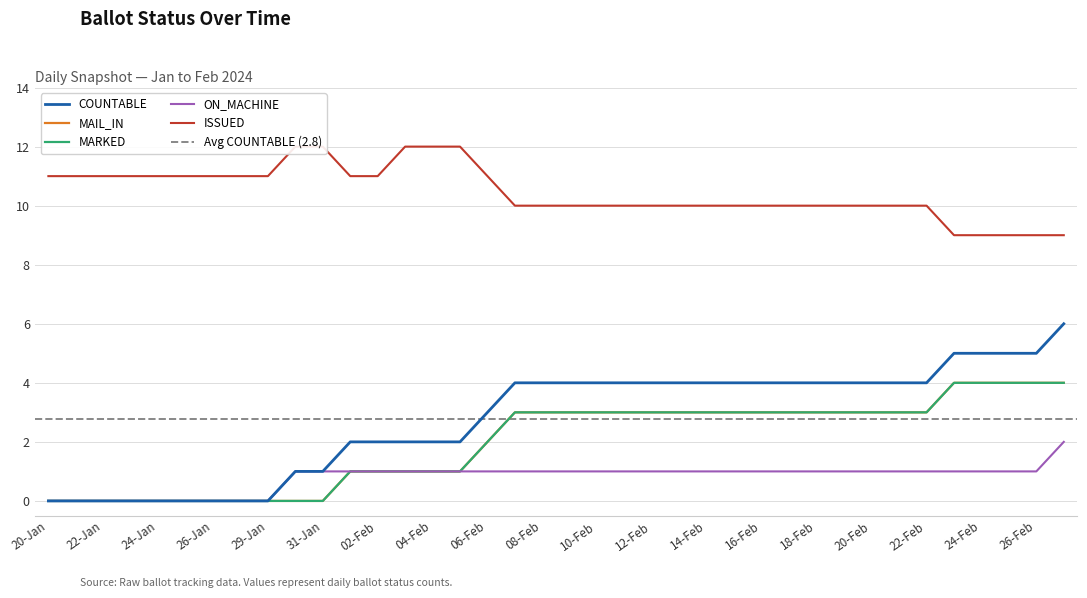

True or false: ON_MACHINE and MARKED intersect in this chart.

False